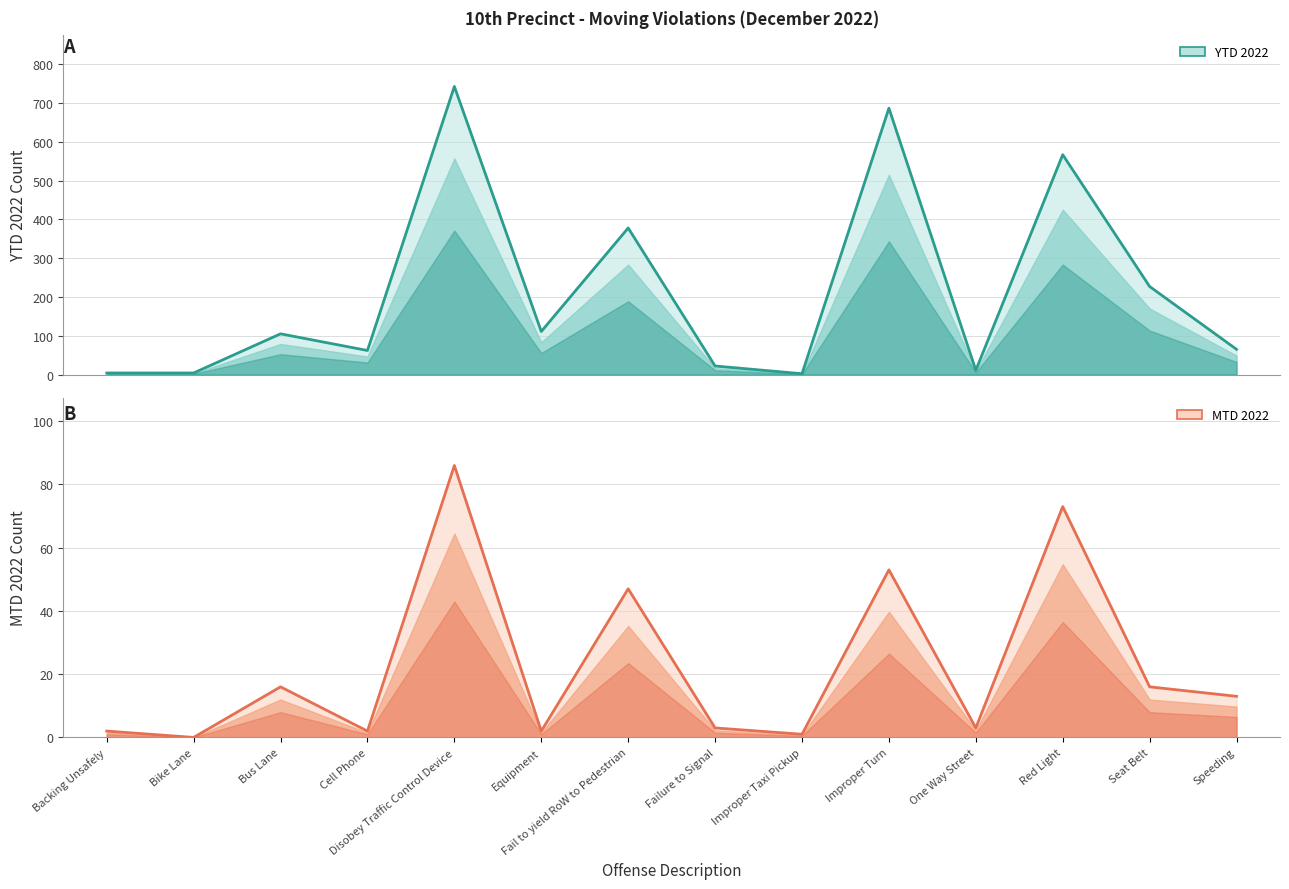

Rank the series by their average value, from highest to lowest.

YTD 2022, MTD 2022